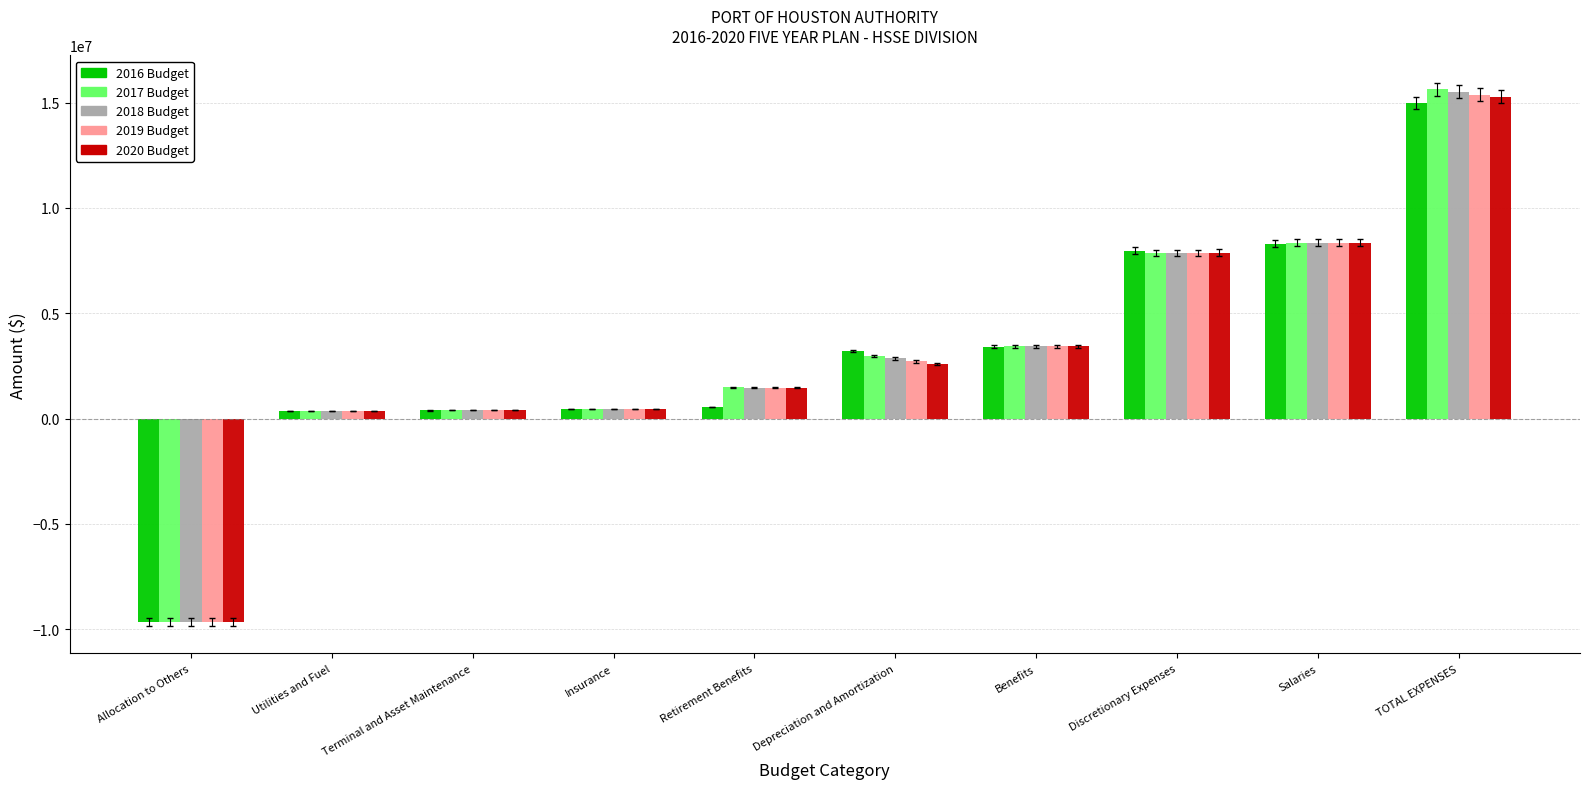

How many data points in 2018 Budget are above 2860519?

5